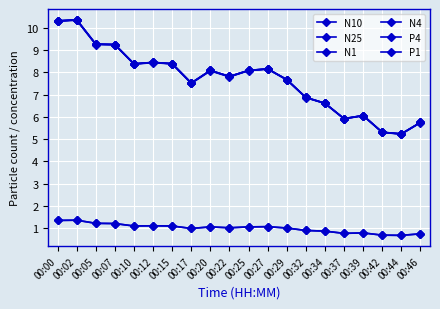

Does the chart have visible grid lines?

Yes